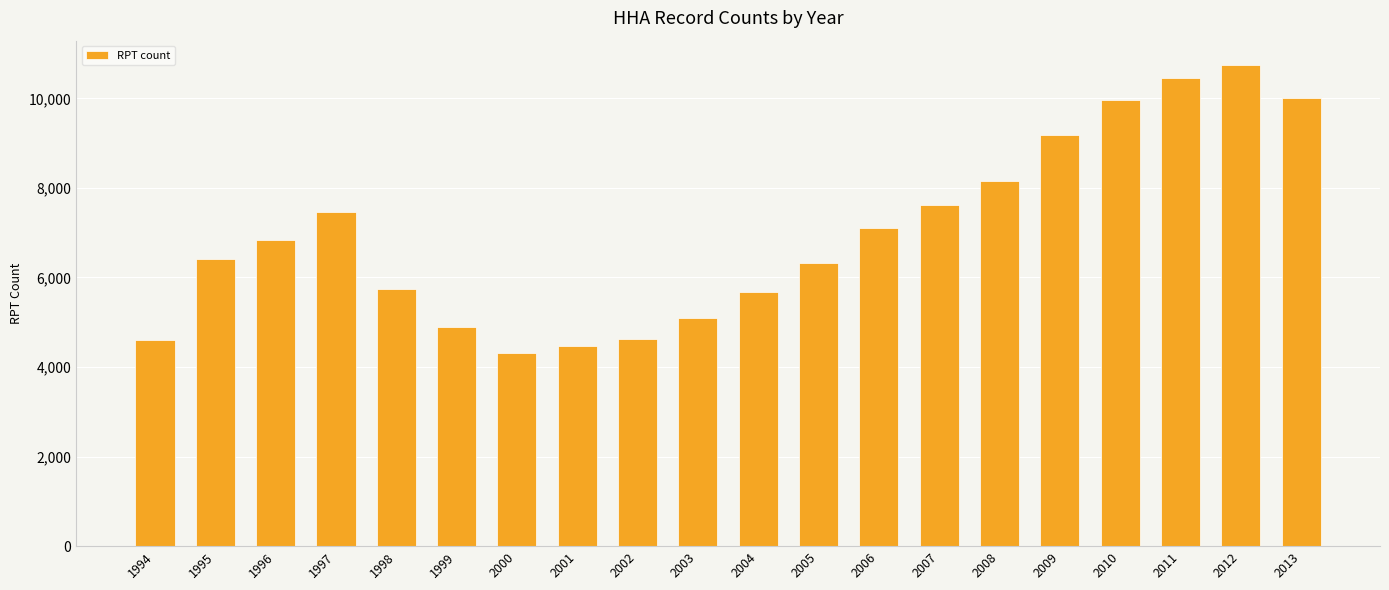

Which has a higher value, 2005 or 2004?

2005